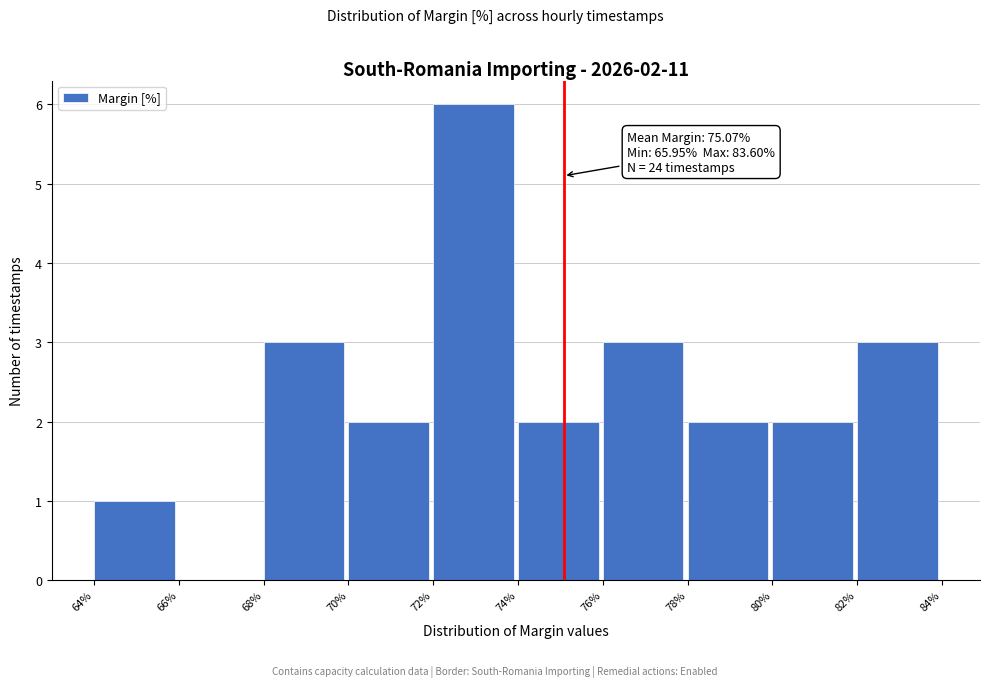

Which range on the x-axis has the tallest bar?

72% to 74%